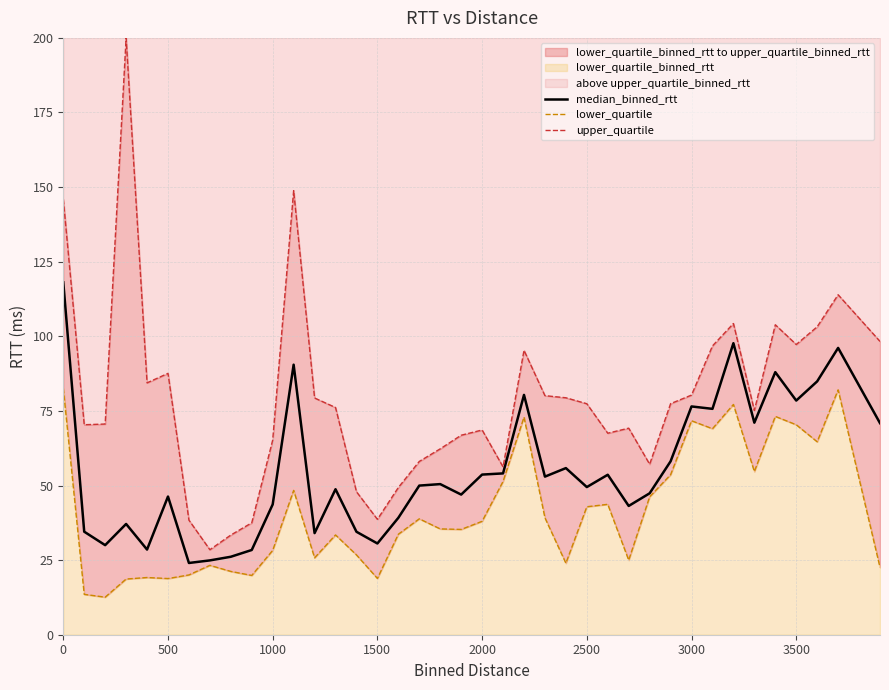

The median_binned_rtt series shows 76.5 at 3000. True or false?

True